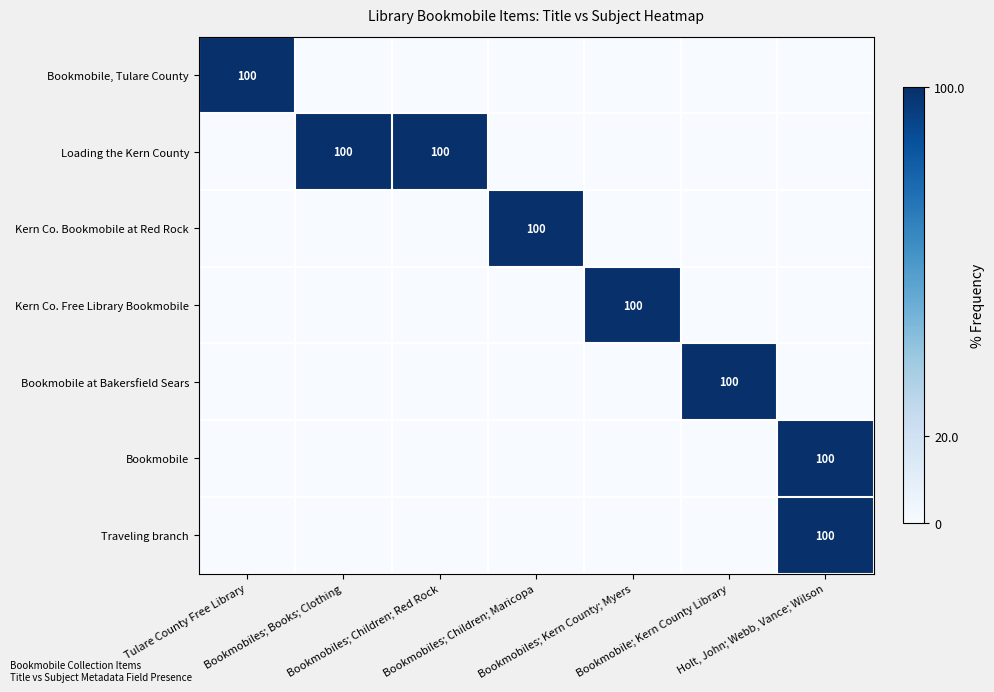

Rank the series at Bookmobiles; Children; Maricopa from highest to lowest value.

Kern Co. Bookmobile at Red Rock, Bookmobile, Tulare County, Loading the Kern County, Kern Co. Free Library Bookmobile, Bookmobile at Bakersfield Sears, Bookmobile, Traveling branch